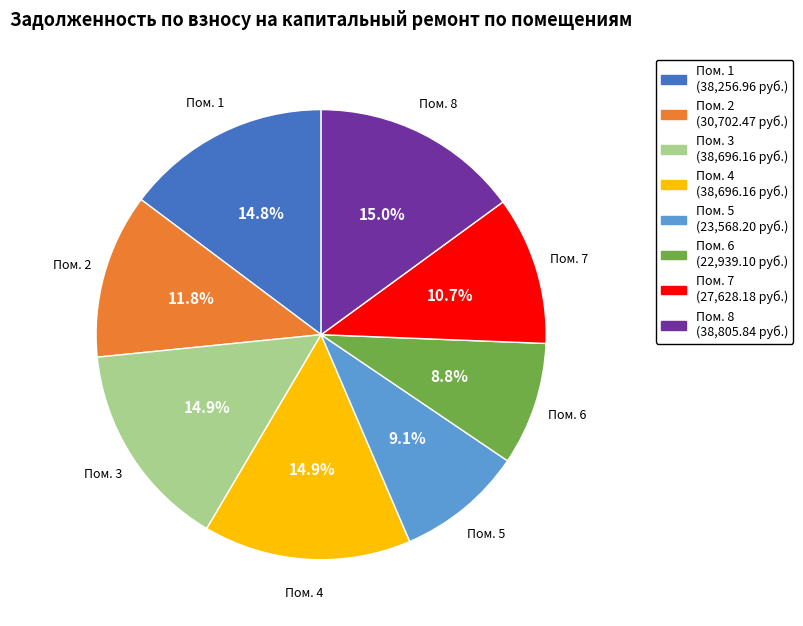

What is the ratio of the value at Пом. 8 to the value at Пом. 2?

1.3